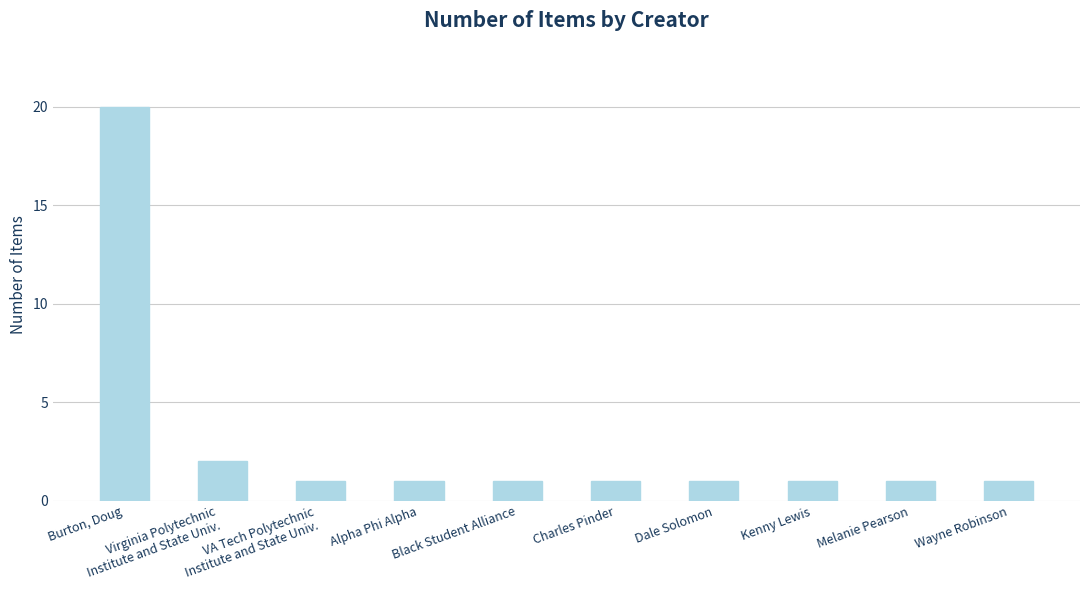

What is the maximum value shown in the chart?

20